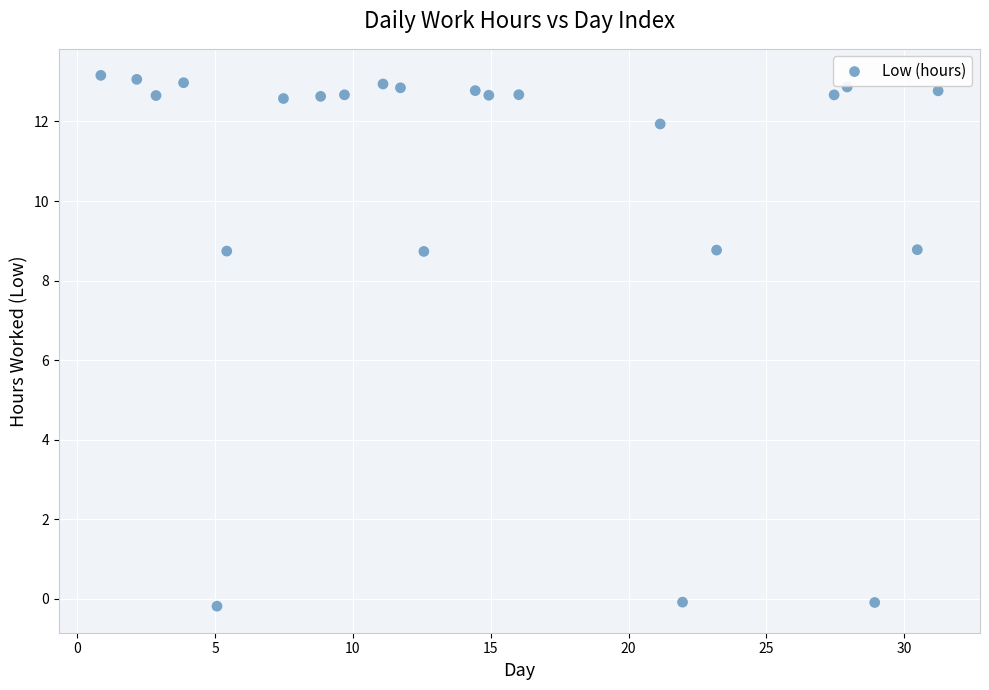

What is the range of X values (max minus min)?

30.4